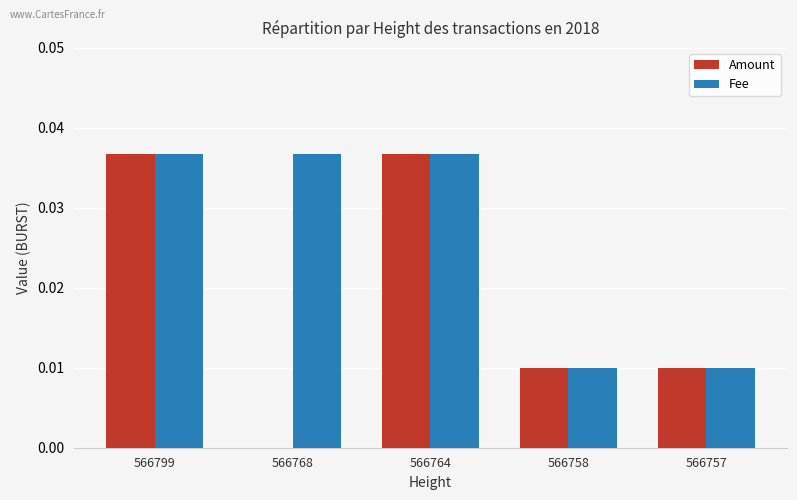

The value of Fee at 566764 is 0.1. True or false?

False